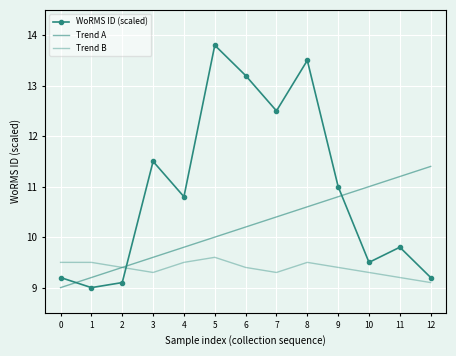

Between which two adjacent categories do Trend A and WoRMS ID (scaled) first intersect?

0 and 1